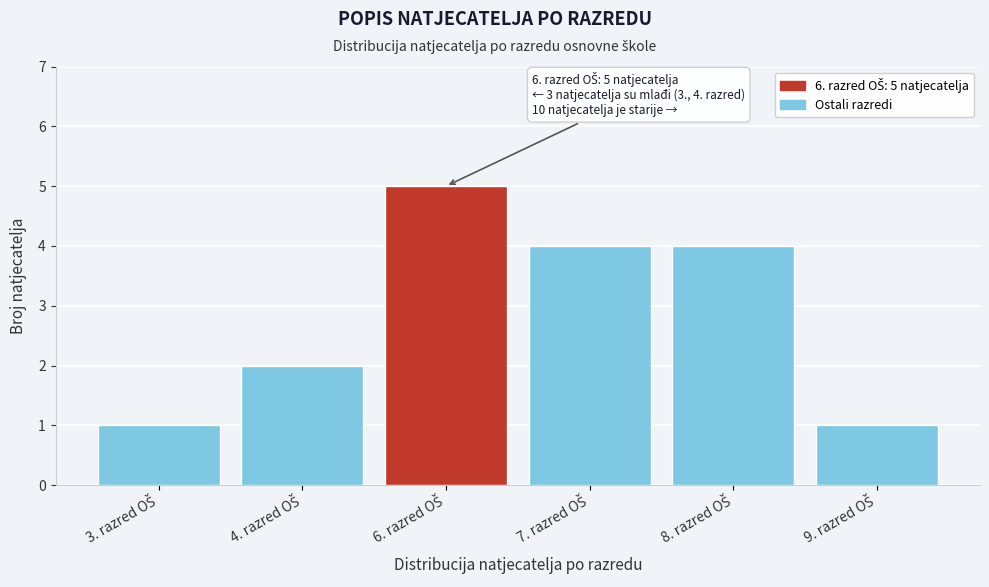

Reading right to left, transcribe all the data shown in this chart.

1	4	4	5	2	1